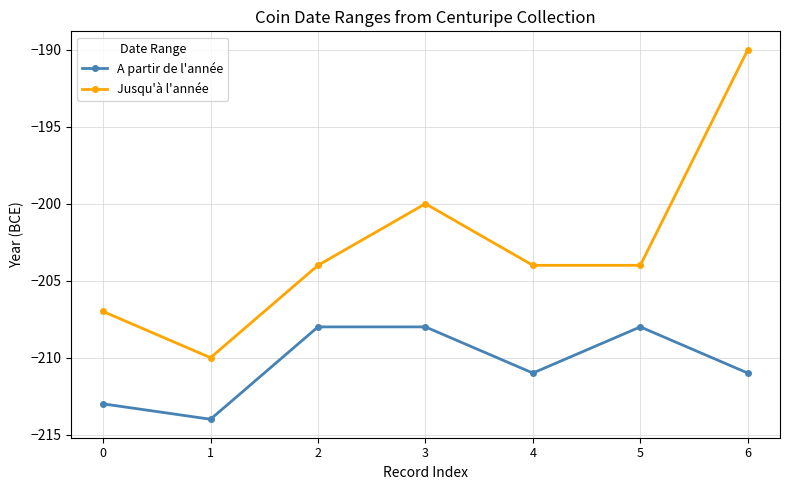

List the series in order of their peak value, highest first.

Jusqu'à l'année, A partir de l'année